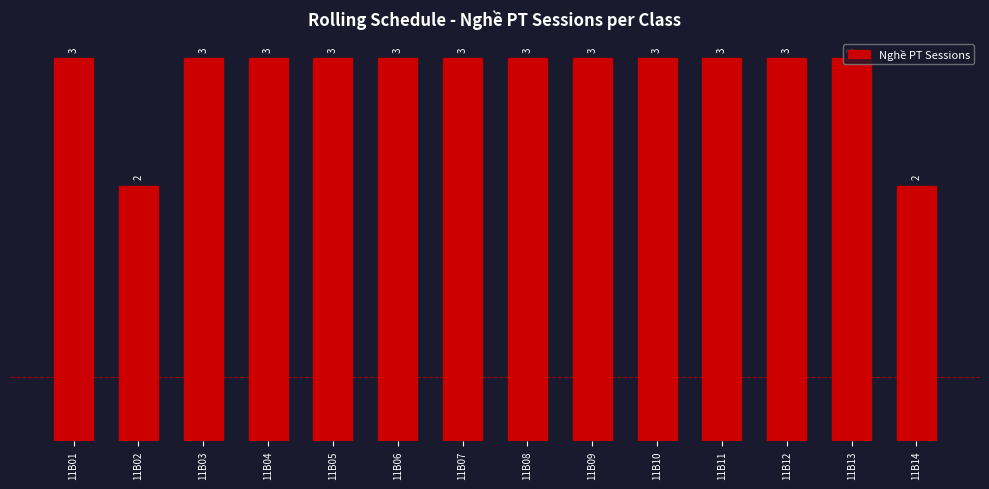

What is the ratio of the value at 11B13 to the value at 11B11?

1.0